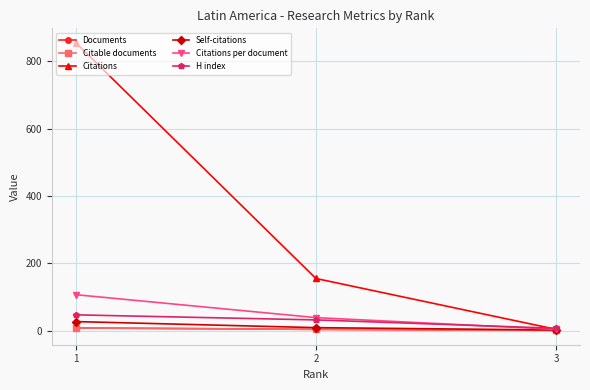

True or false: Self-citations has a value of 7.8 at 1.

False